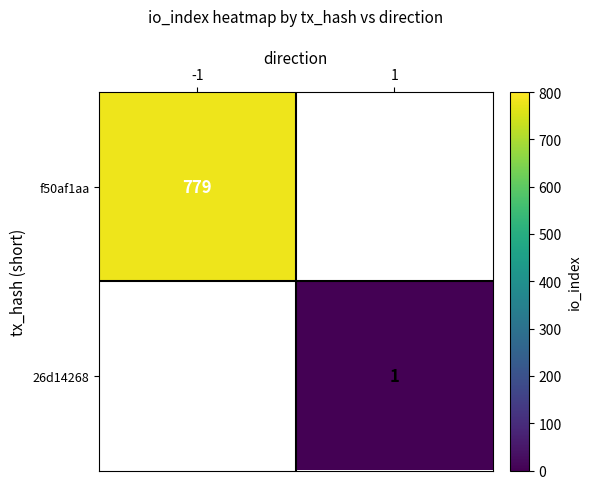

The f50af1aa series shows 239.6 at -1. True or false?

False